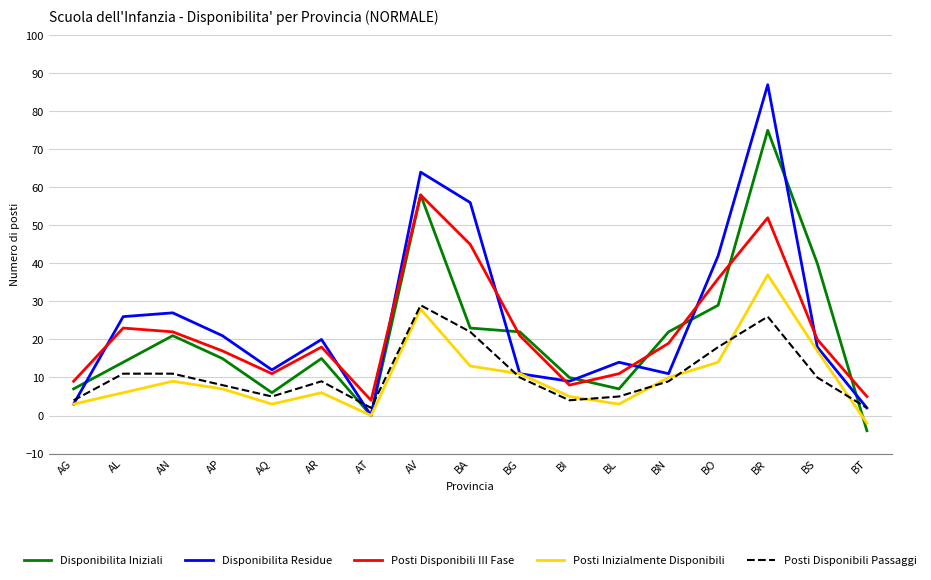

At which category does the chart reach its minimum across all series?

BT